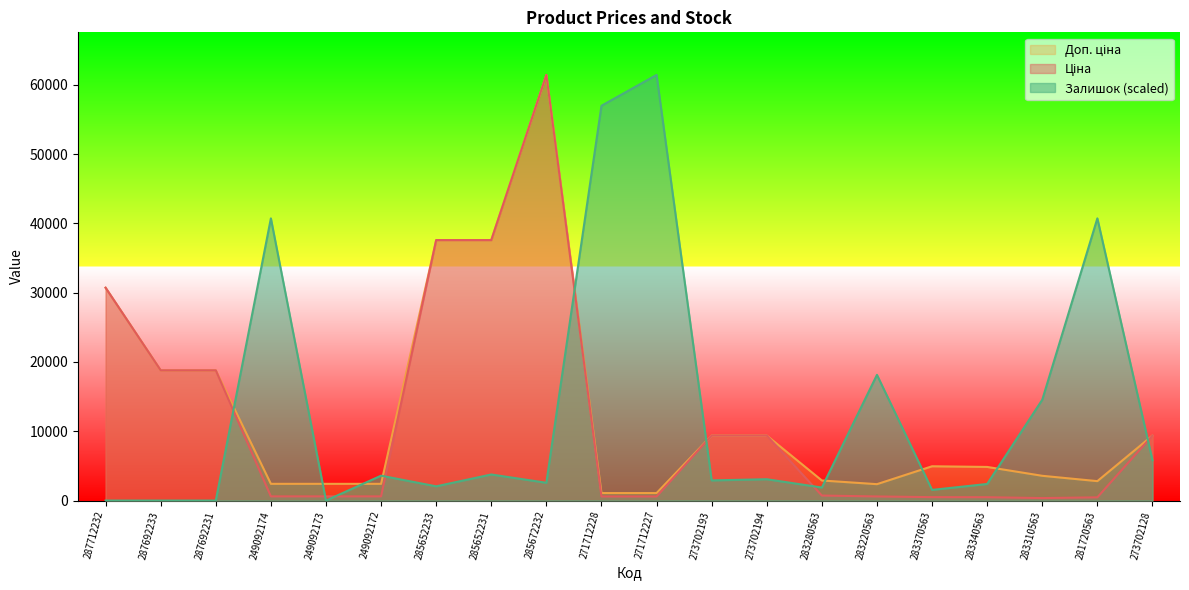

What is the spread (max minus min) of values at 285652231?

33828.8